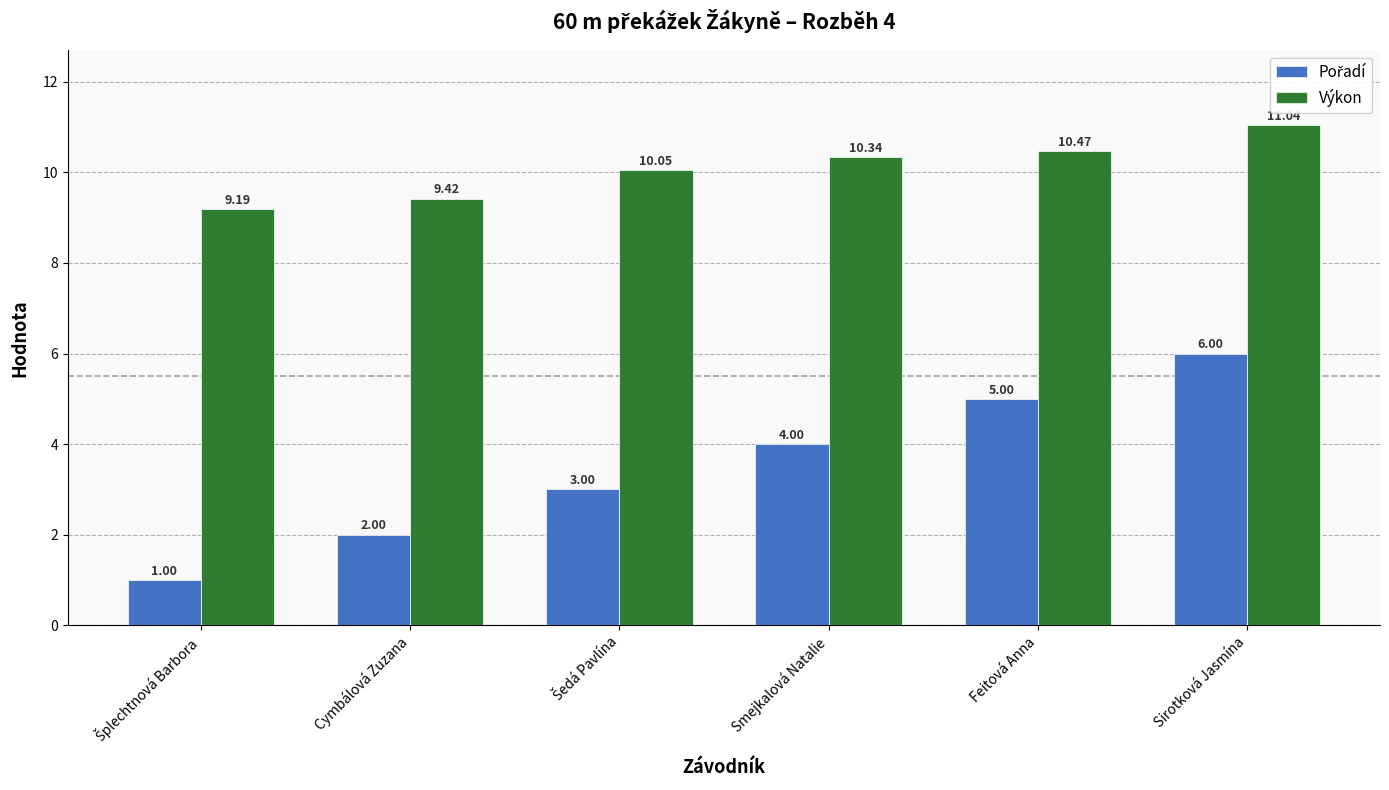

What is the sum of all Výkon values?

60.5